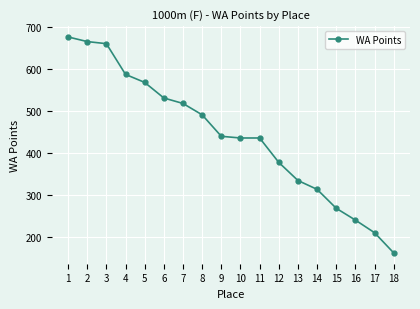

Does the chart have visible grid lines?

Yes